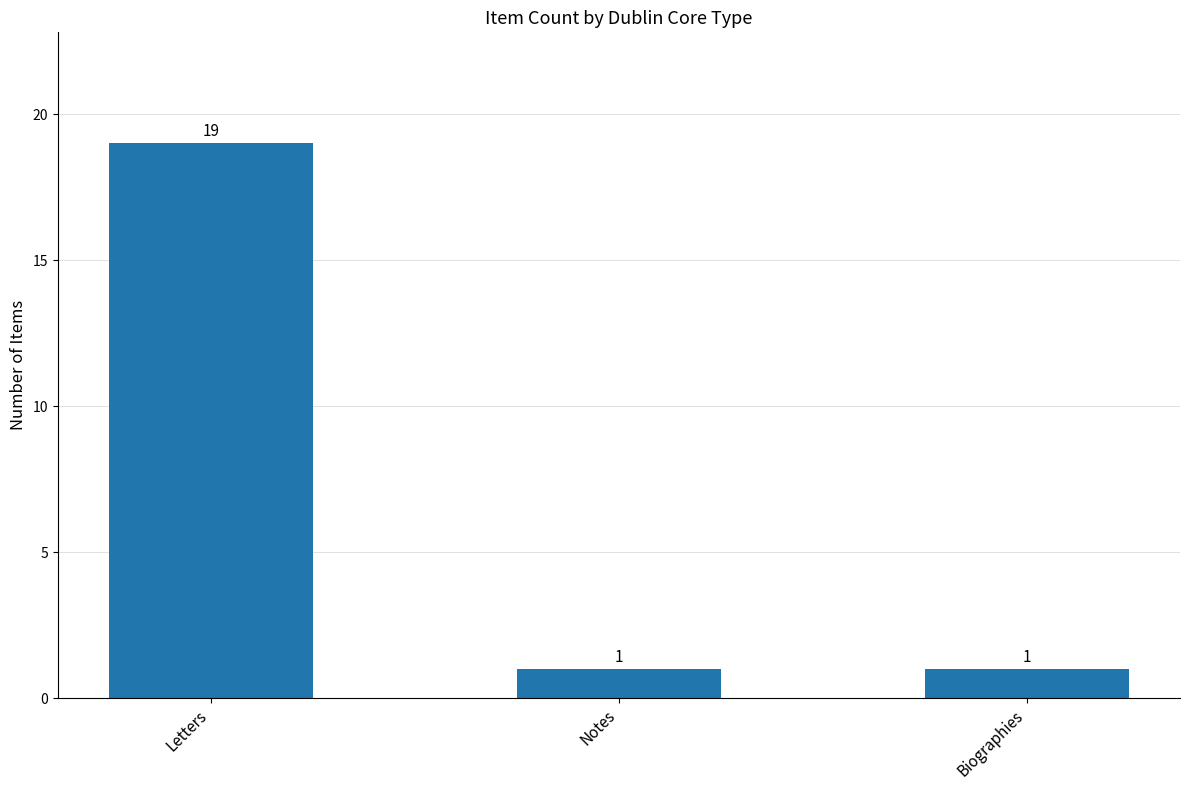

Count the number of values greater than 1.

1